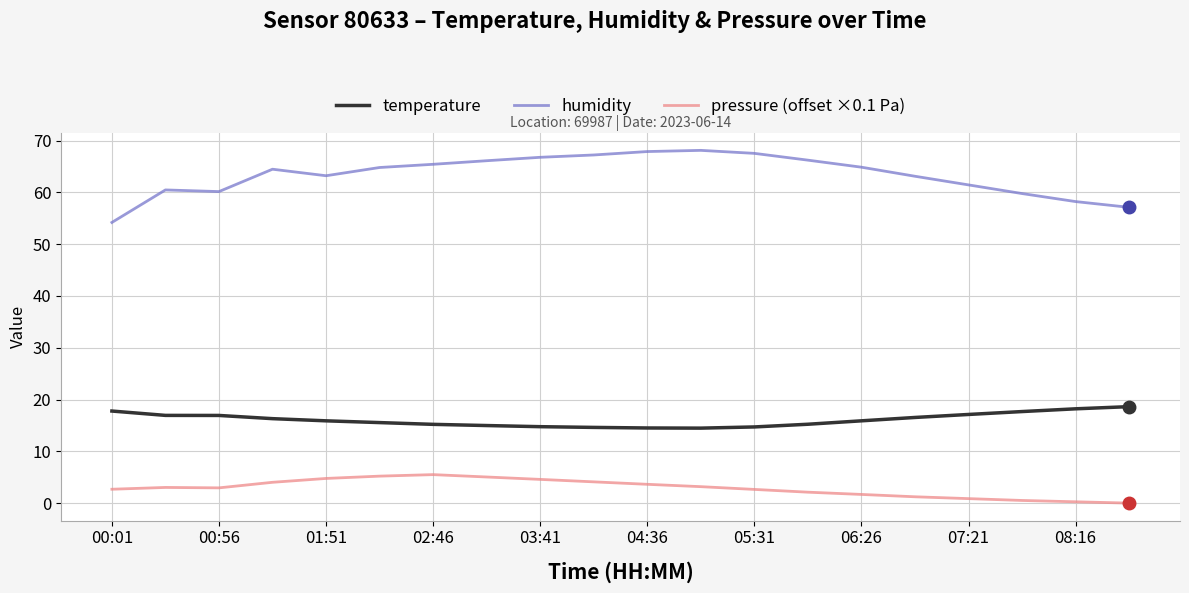

Count the number of categories in the chart.

20